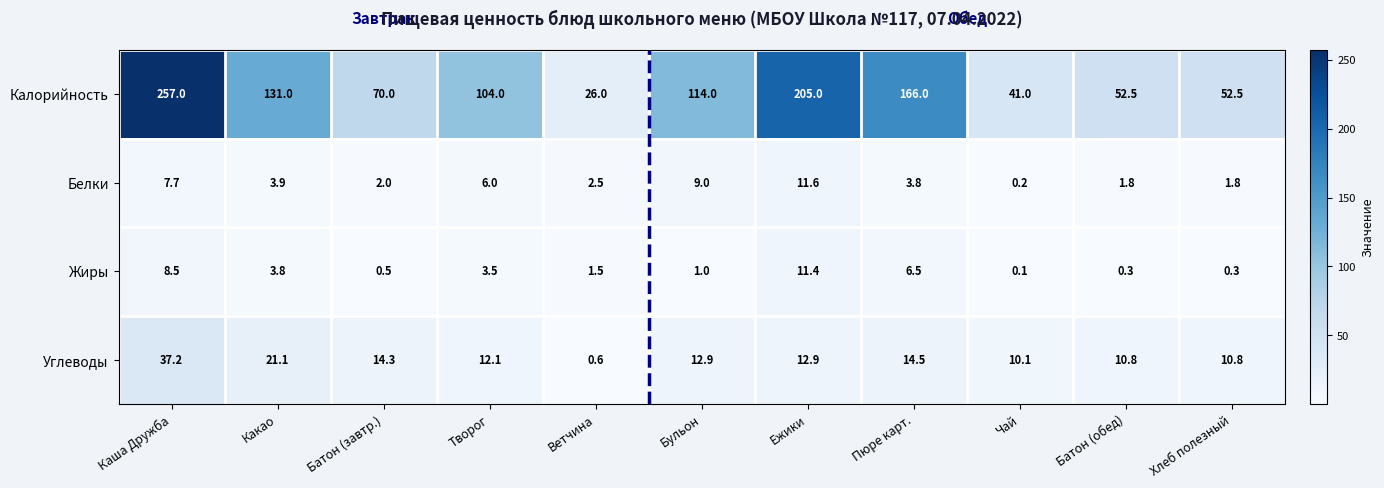

At which label does Углеводы reach its peak?

Каша Дружба